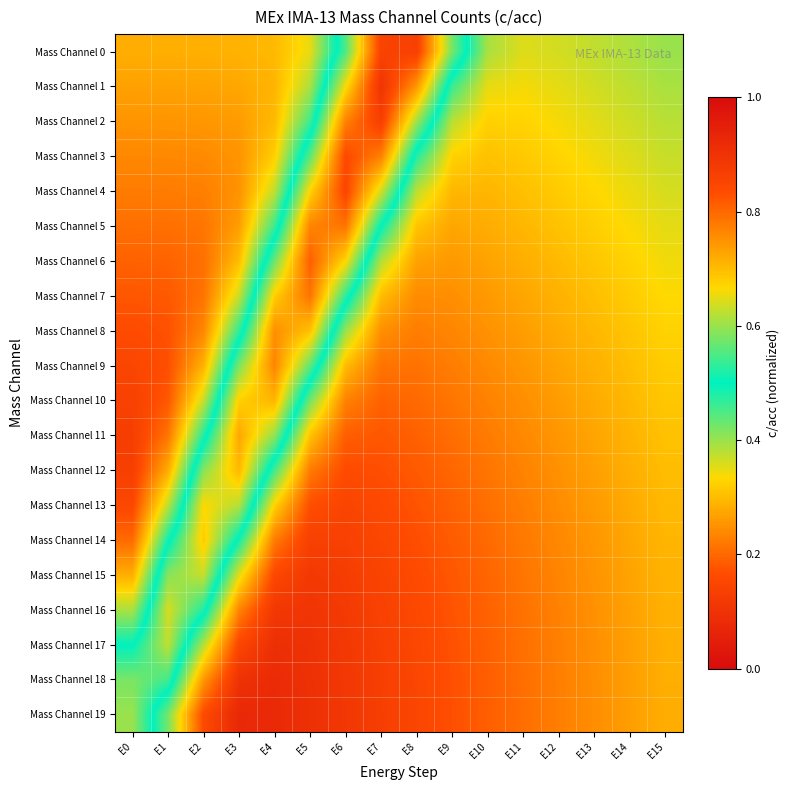

Count the number of data series in this chart.

20